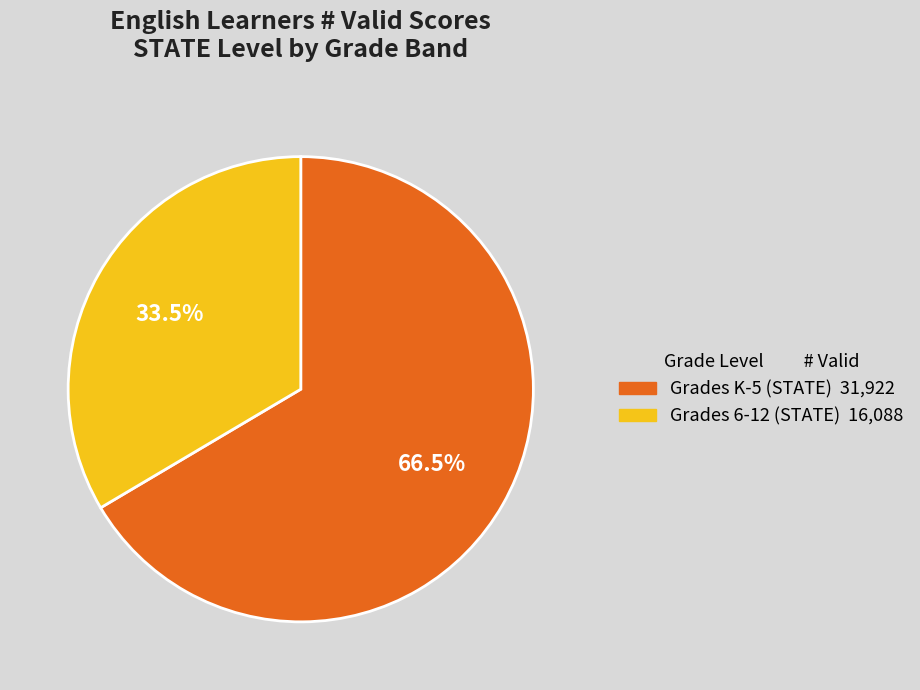

How many segments does this pie chart have?

2